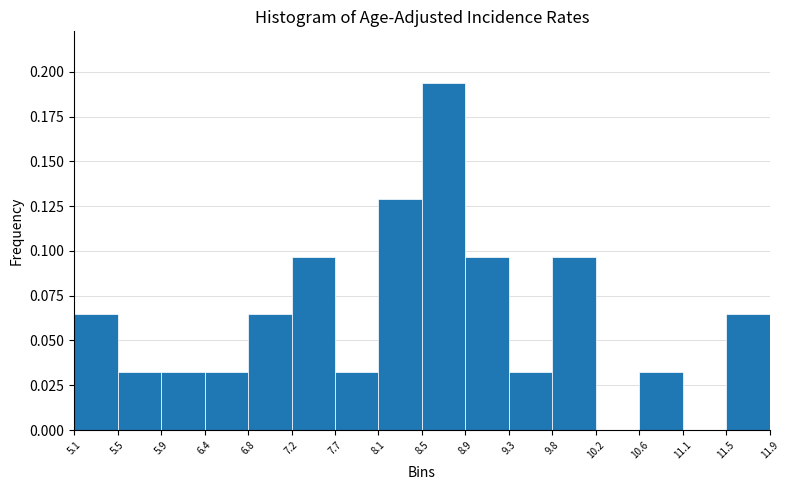

What is the height of the bar covering 11.5 to 11.9 on the x-axis? The values are not printed on the chart, so give them approximately, as read against the axis.

0.065